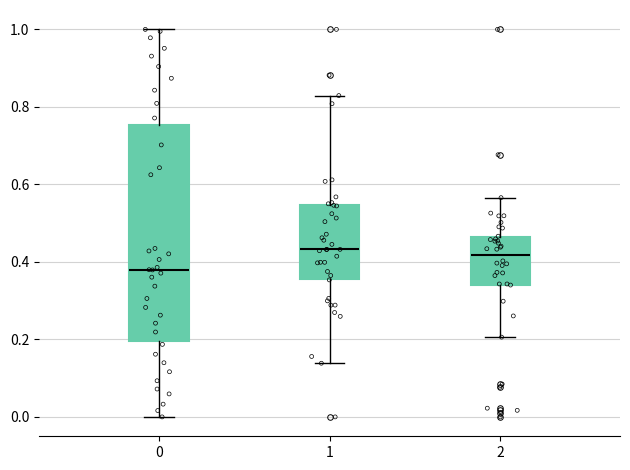

Reading left to right, read every box against the y-axis: the position of its median line, the range the box covers, and the ends of its whiskers. The values are not printed on the chart, so give them approximately, as read against the axis.

0: median 0.38, box 0.20 to 0.76, whiskers 0.00 to 1.00
1: median 0.44, box 0.36 to 0.54, whiskers 0.14 to 0.82
2: median 0.42, box 0.34 to 0.46, whiskers 0.20 to 0.56